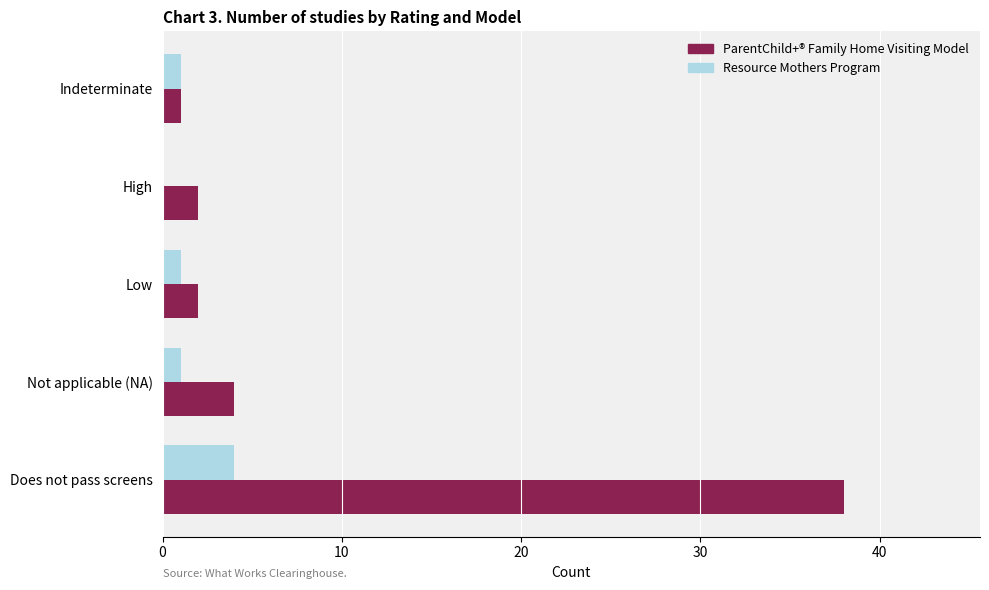

What is the average value of the Resource Mothers Program series?

1